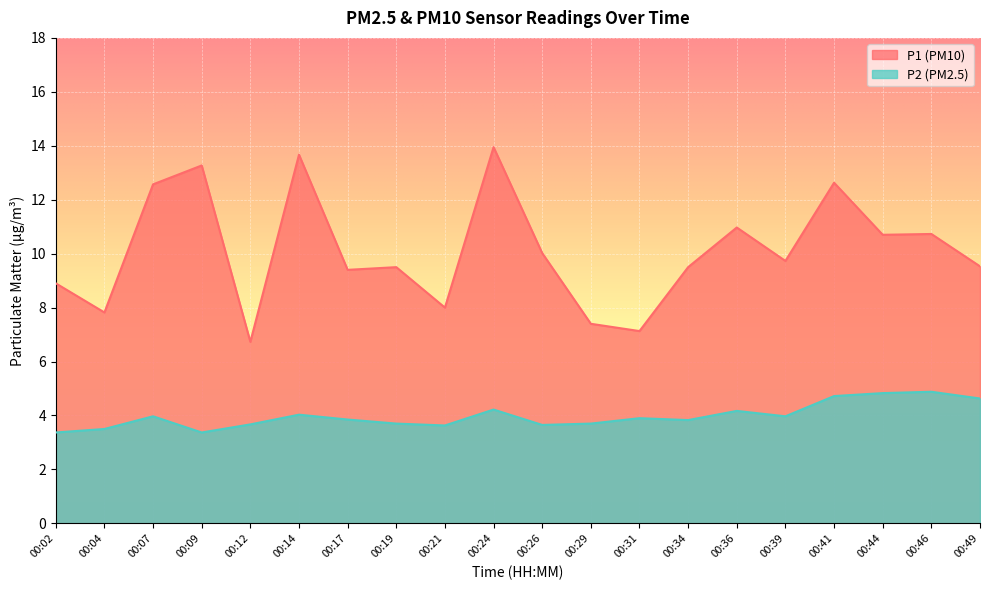

Which series has the widest spread of values?

P1 (PM10)